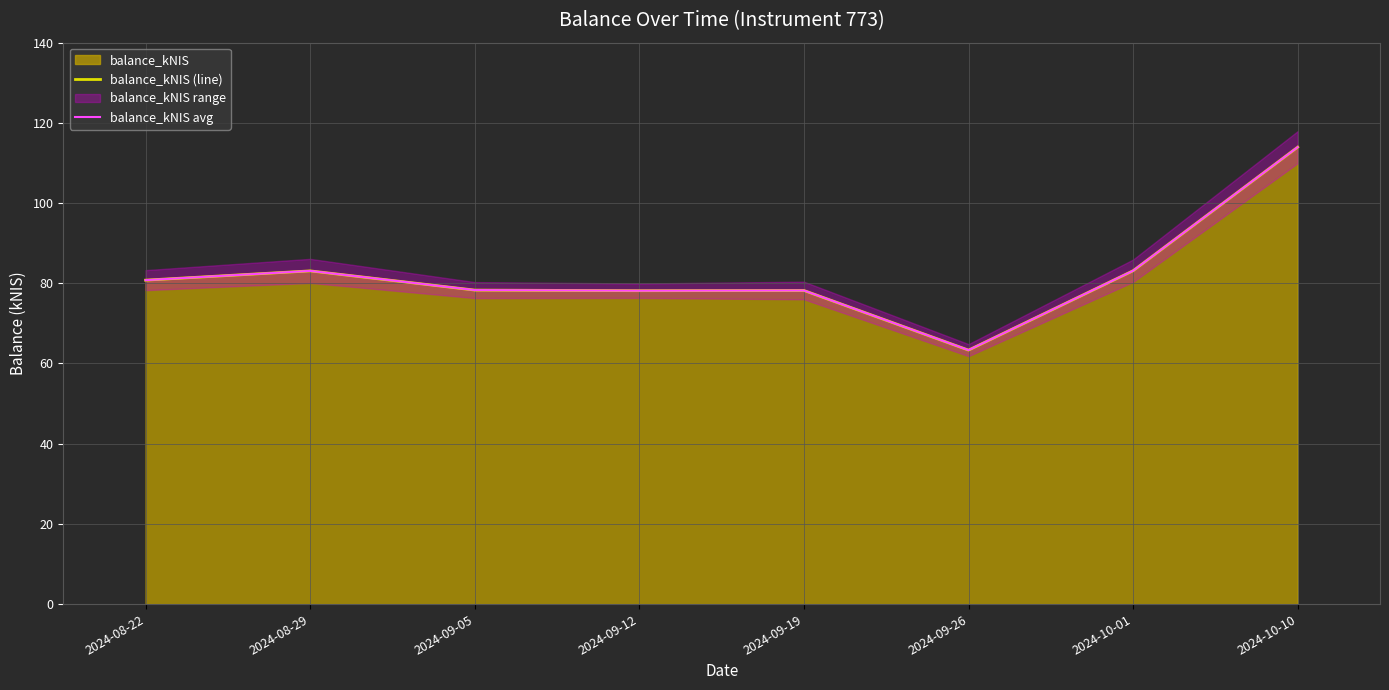

What is the label of the 8th point from the right?

2024-08-22